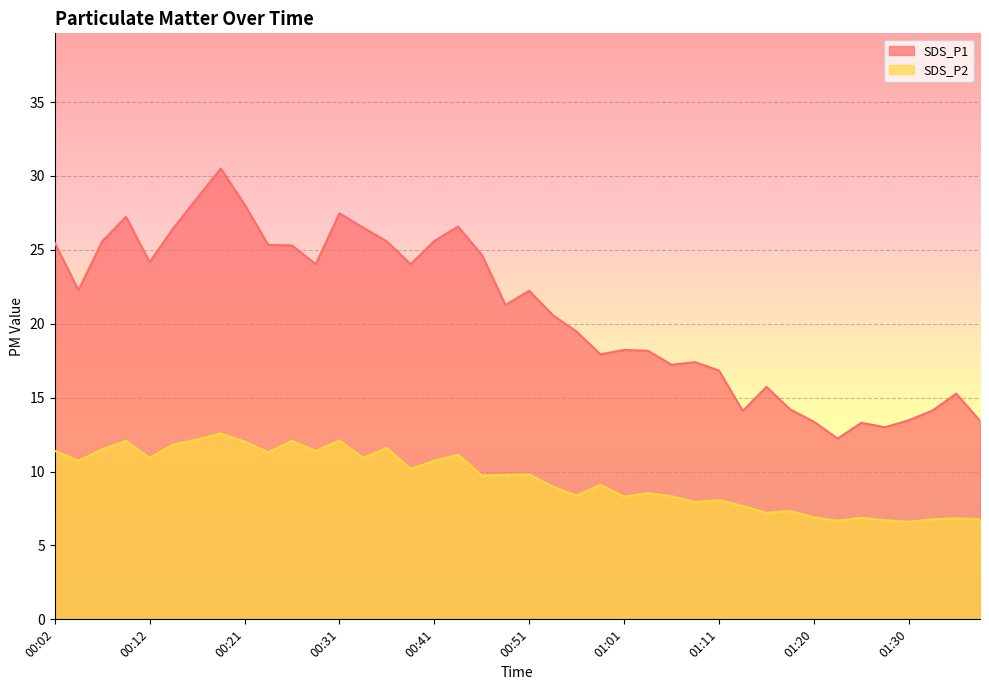

True or false: SDS_P1 has a value of 6.2 at 01:01.

False